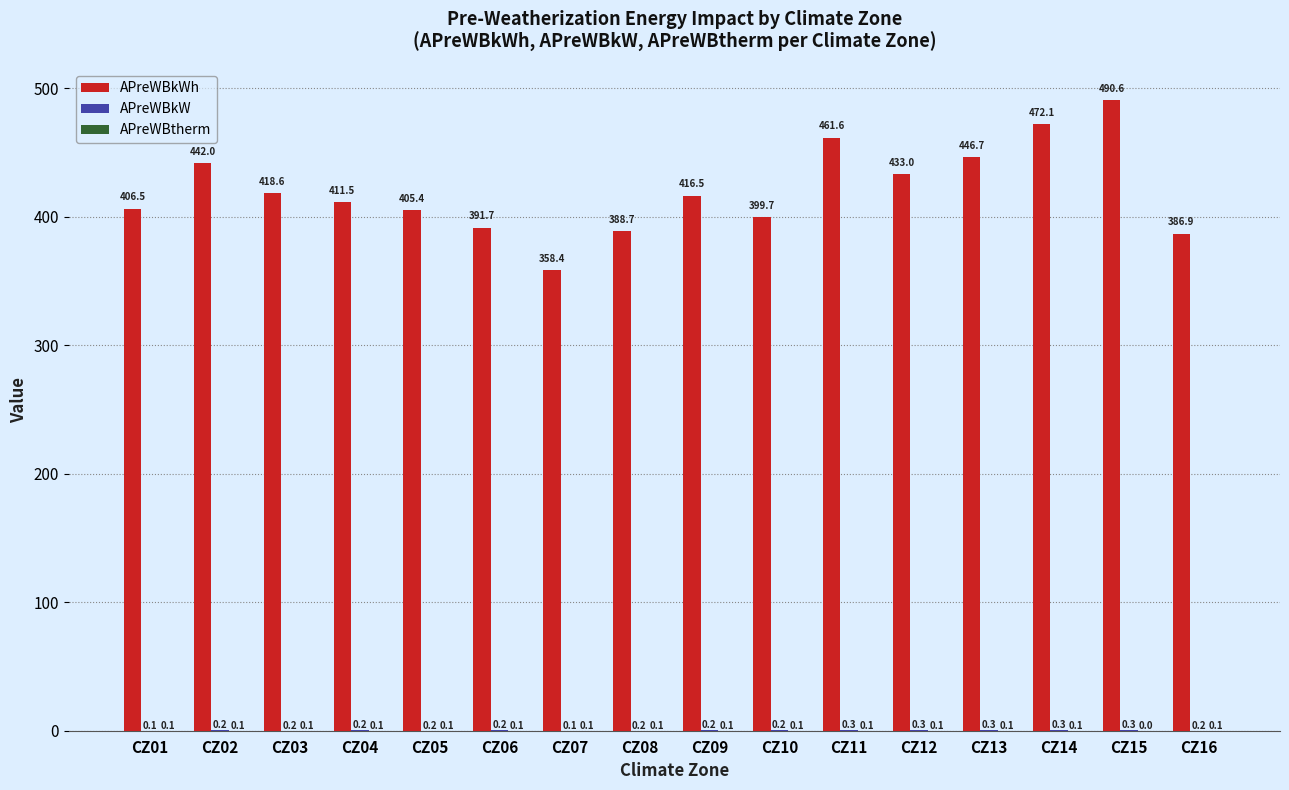

At which category is the sum across all series the highest?

CZ15